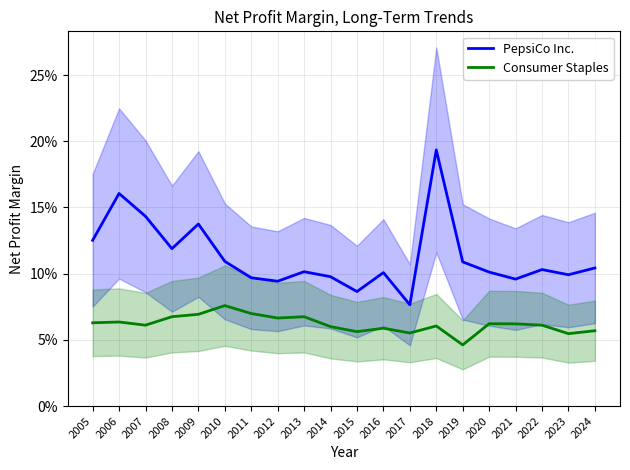

What is the value of the PepsiCo Inc. point at the 17th from the left?

0.1